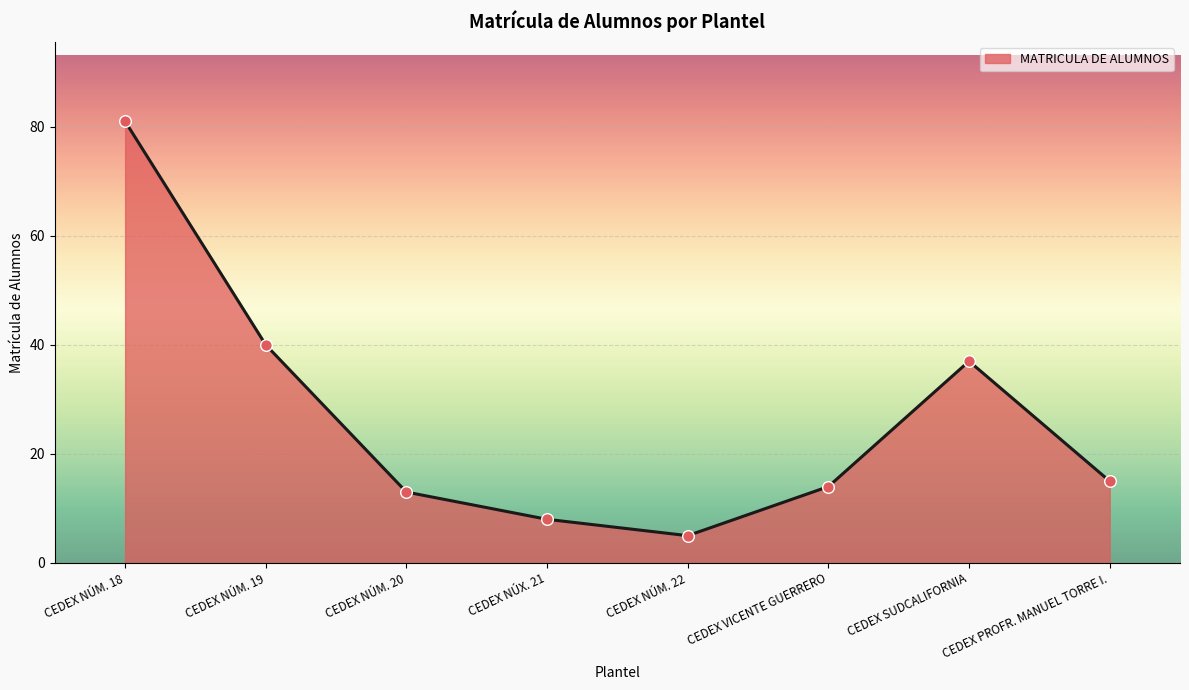

Which has a higher value, CEDEX NÚM. 19 or CEDEX PROFR. MANUEL TORRE I.?

CEDEX NÚM. 19